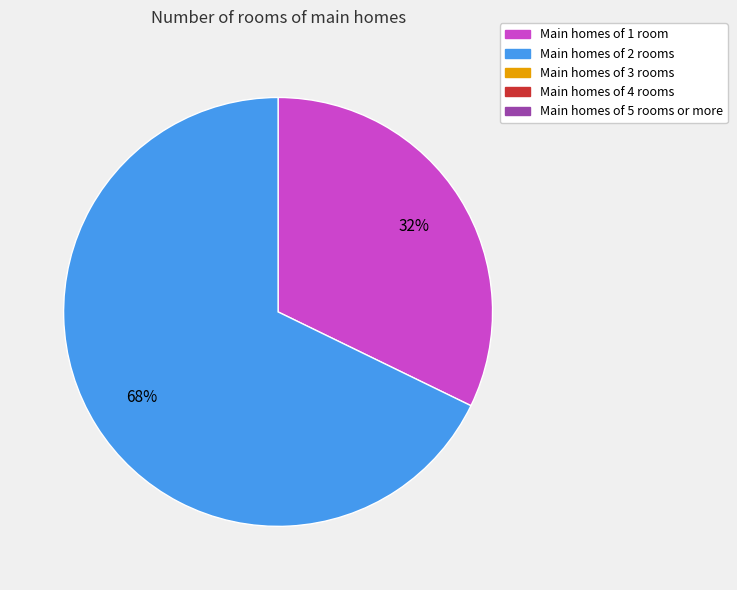

How many segments does this pie chart have?

2